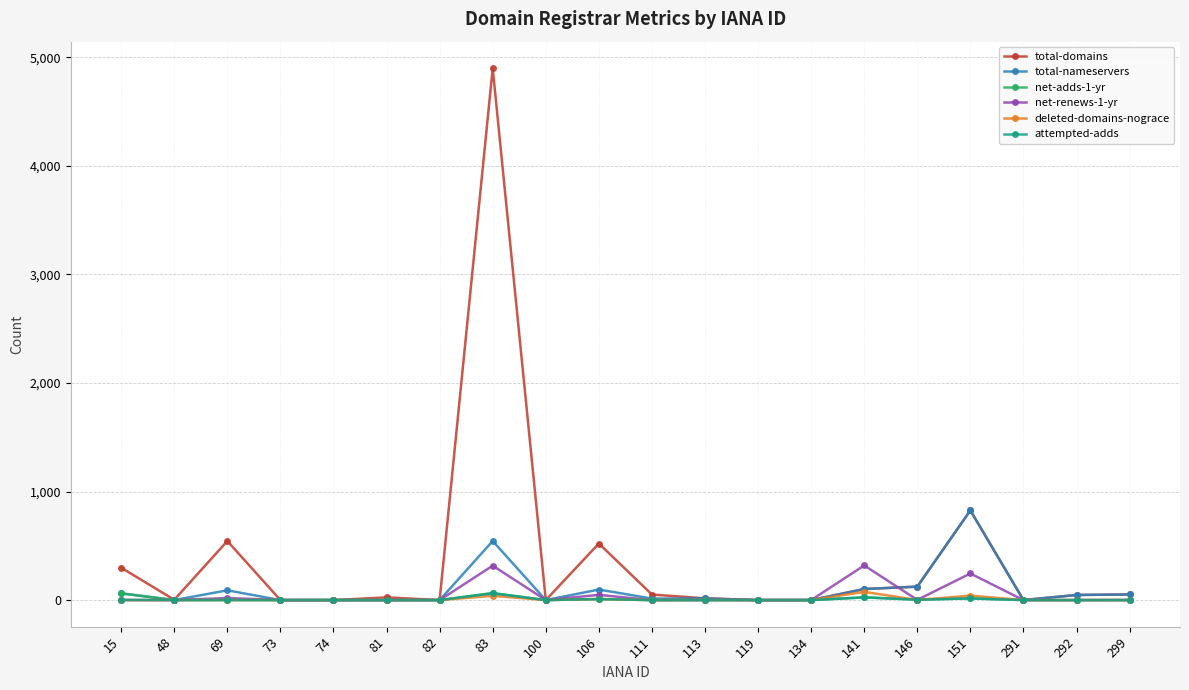

Which series has the widest spread of values?

total-domains